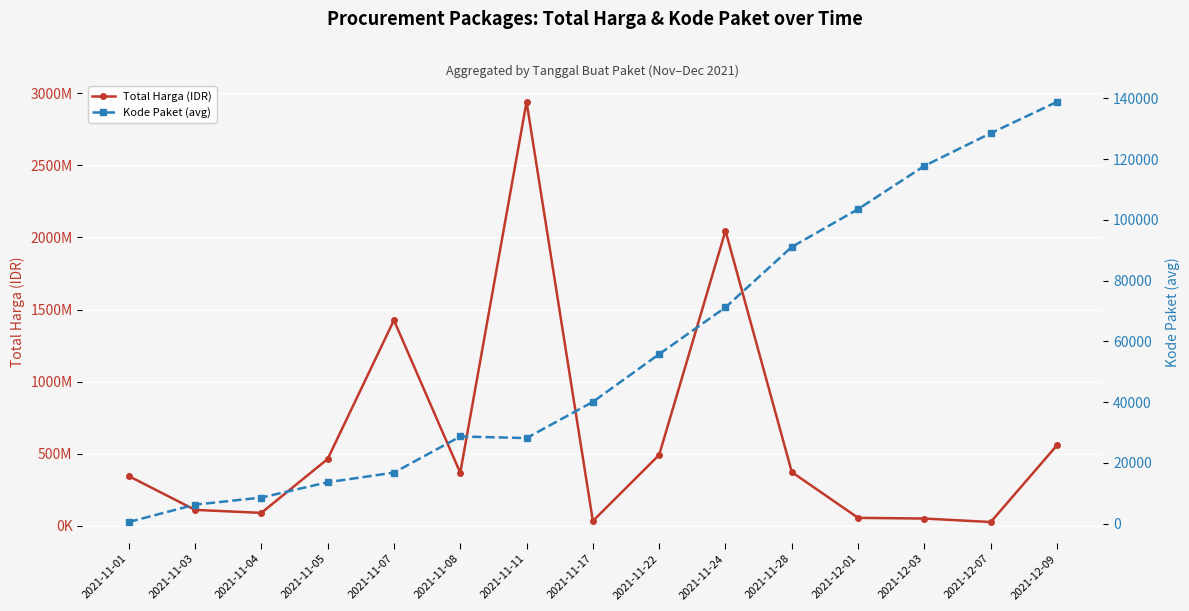

What is the sum of the Total Harga (IDR) values at 2021-11-22 and 2021-11-01?

839053900.0